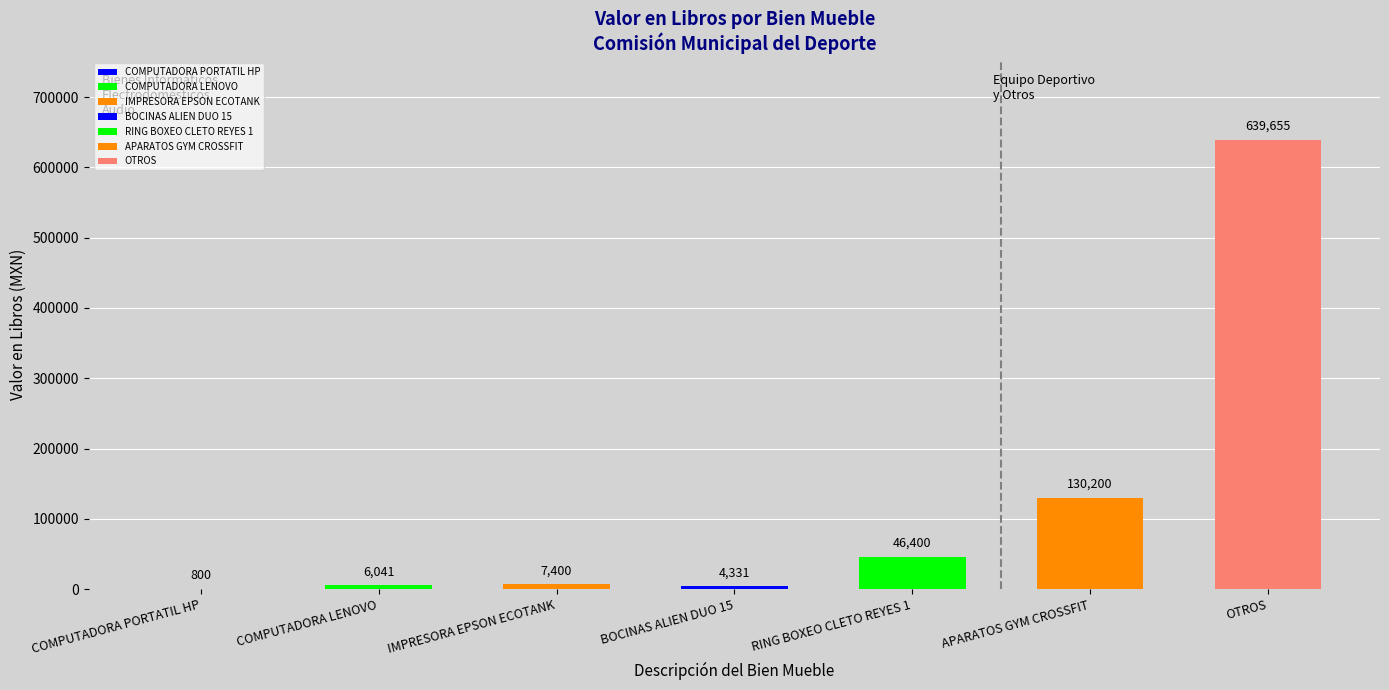

True or false: the data shows 6040.9 at COMPUTADORA LENOVO.

True